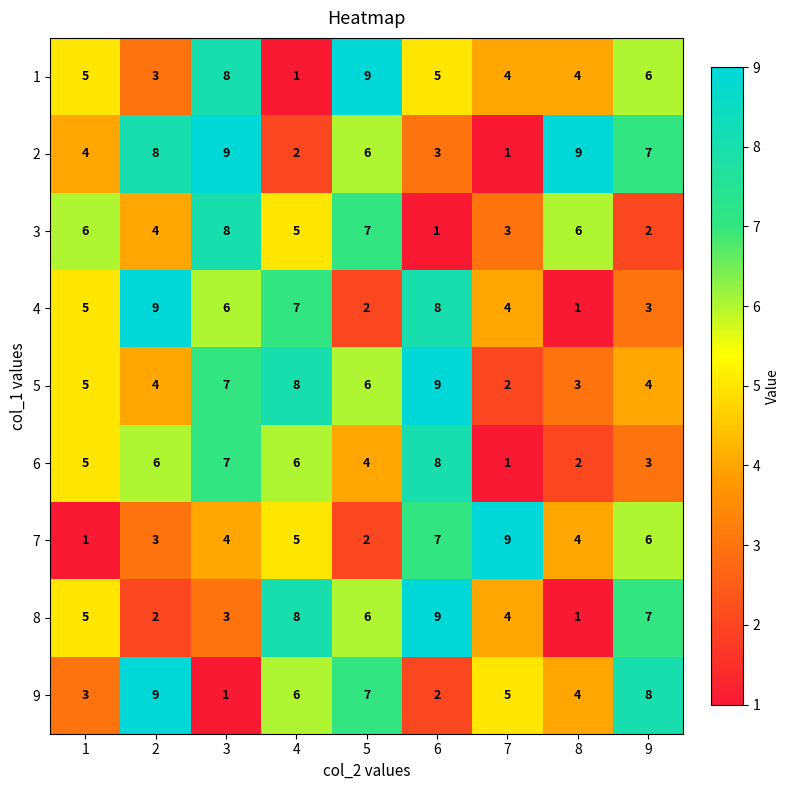

Which category has the highest value in the 5 series?

6